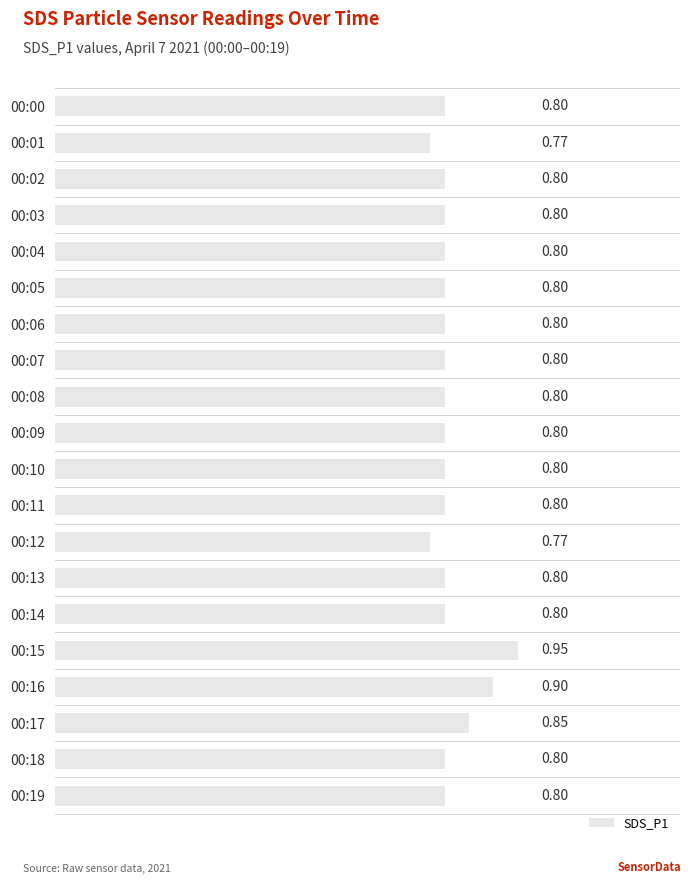

What is the sum of all values?

16.2